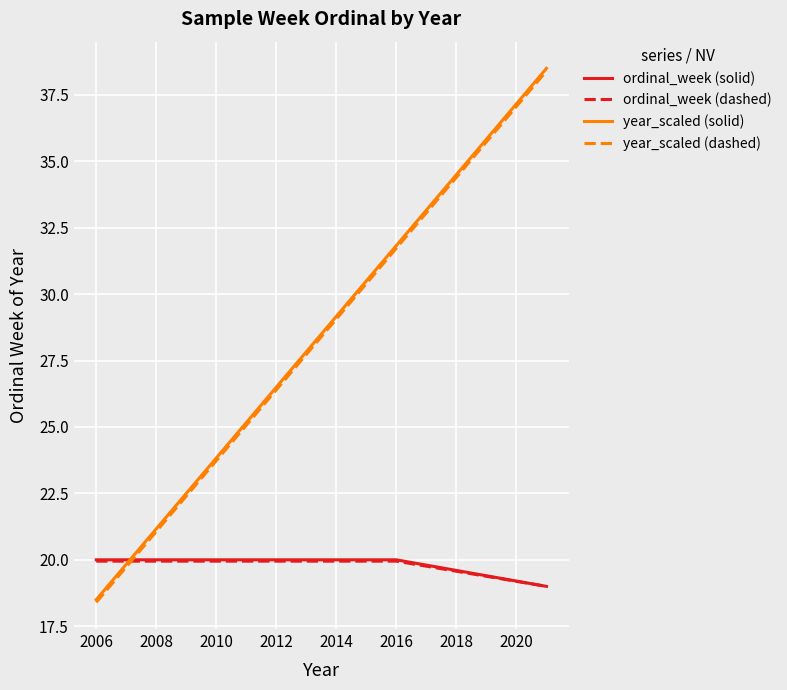

How many ordinal_week (solid) values are between 20 and 21?

9